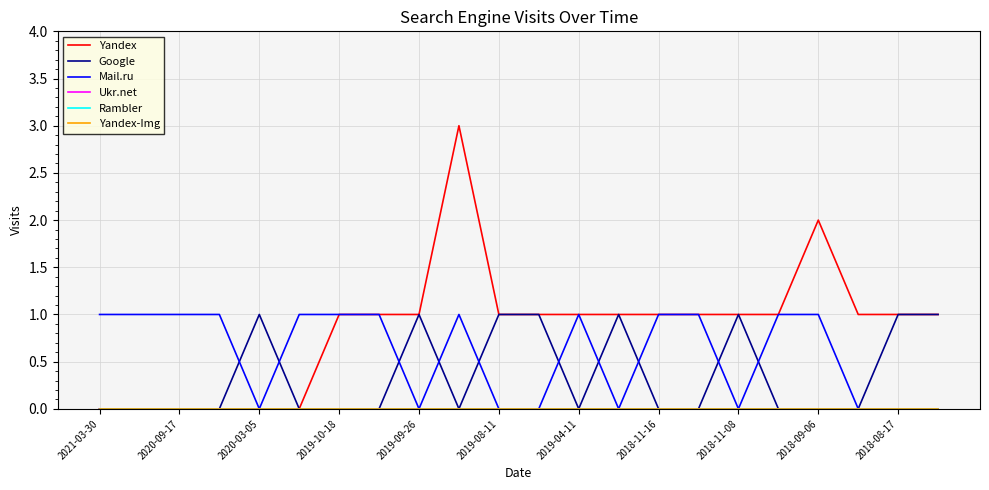

Rank the series by their maximum value, from lowest to highest.

Ukr.net, Rambler, Yandex-Img, Google, Mail.ru, Yandex